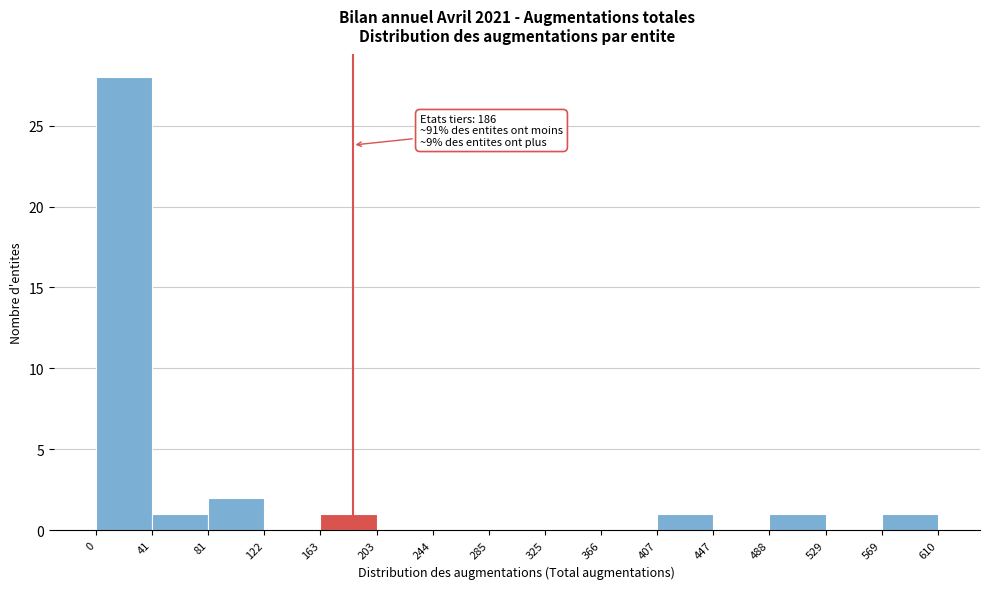

Which range on the x-axis has the tallest bar?

0 to 41